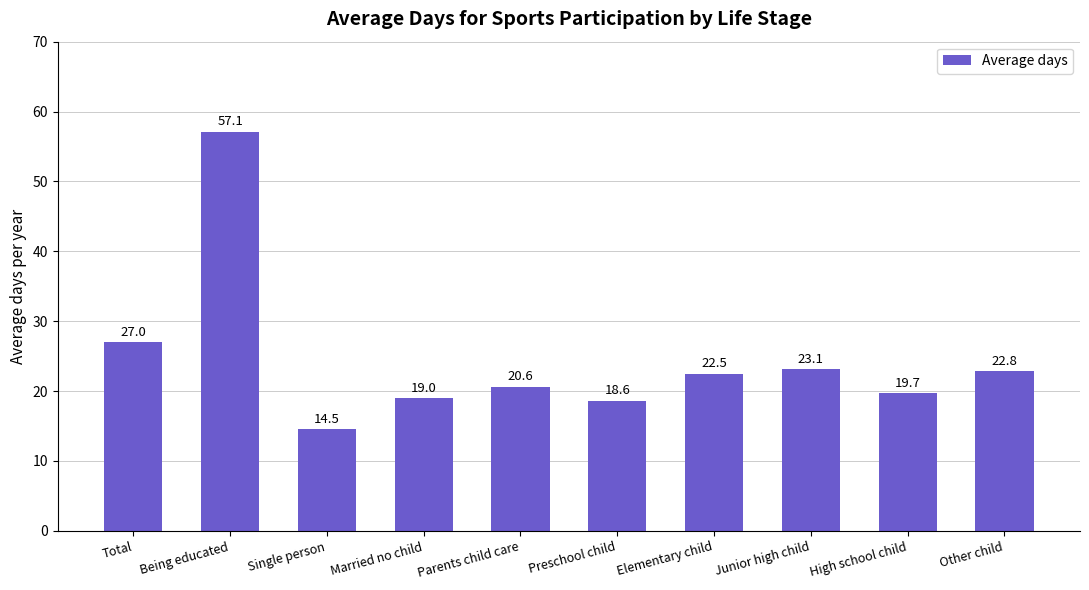

Does the chart contain any negative values?

No